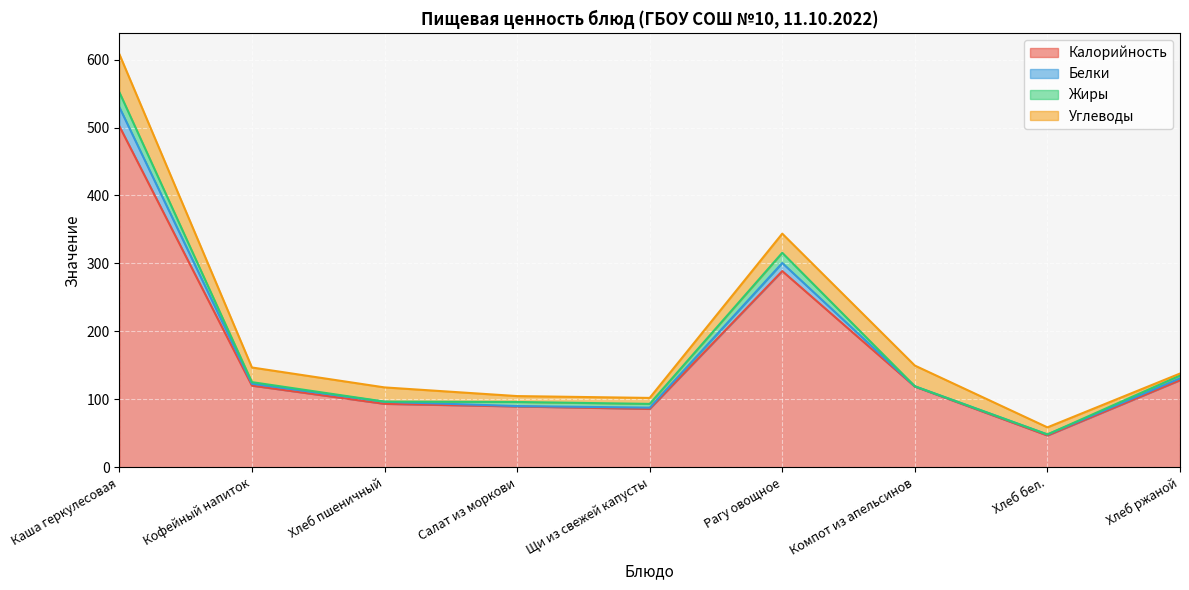

The Калорийность series shows 108.7 at Рагу овощное. True or false?

False